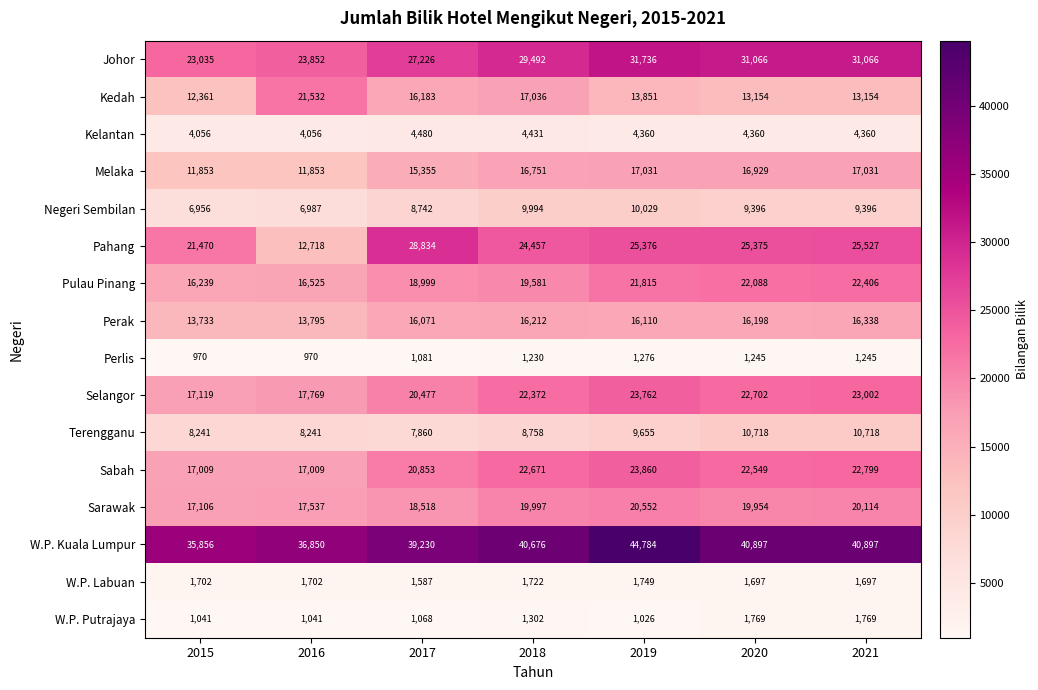

How many data points in Pahang are less than 25375?

3